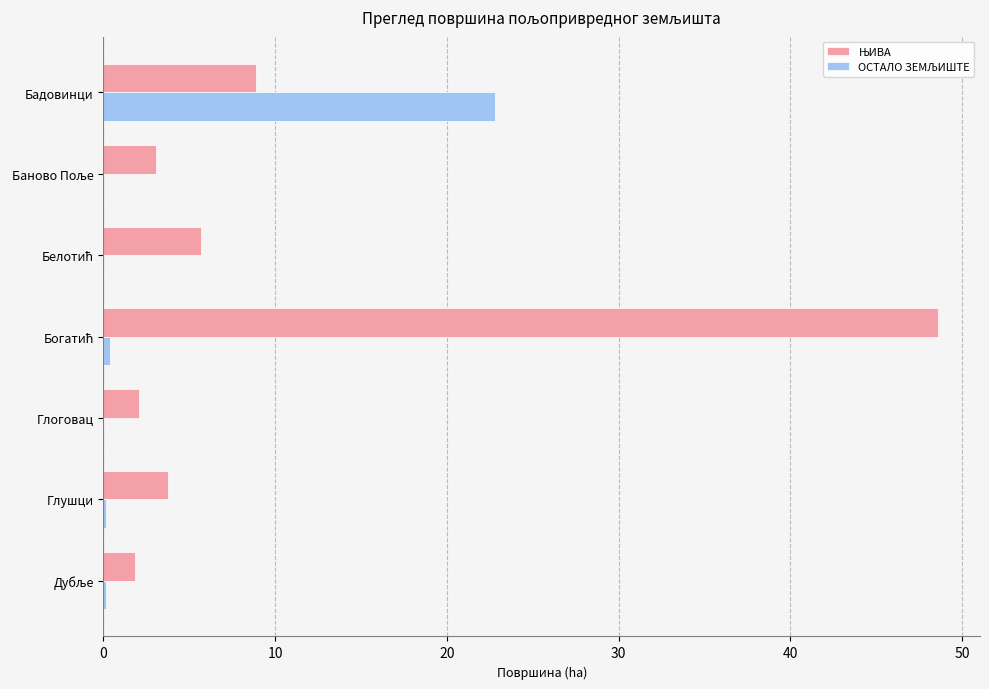

What is the maximum value shown in the chart?

48.6